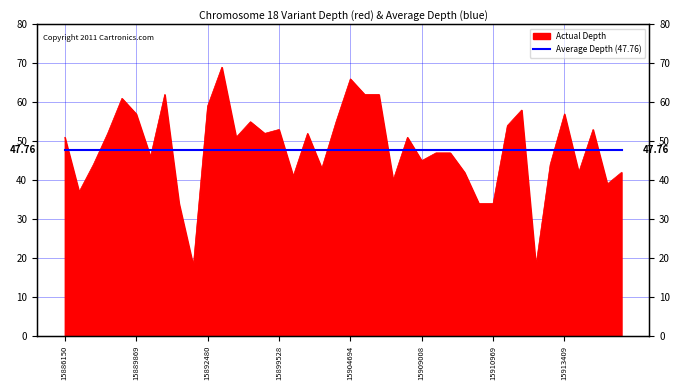

What is the sum of the values at 15909334 and 15911736?

105